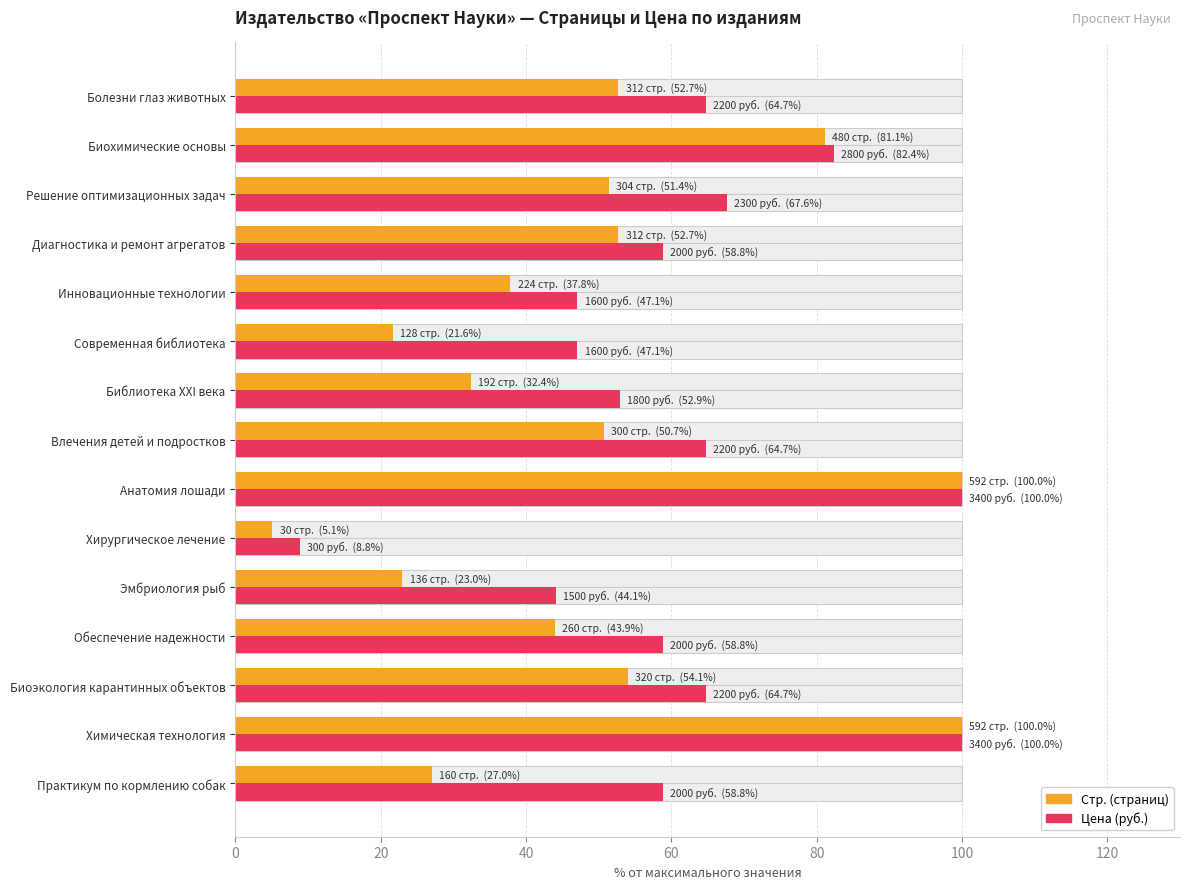

Are the bars grouped side by side (vs. stacked)?

Yes